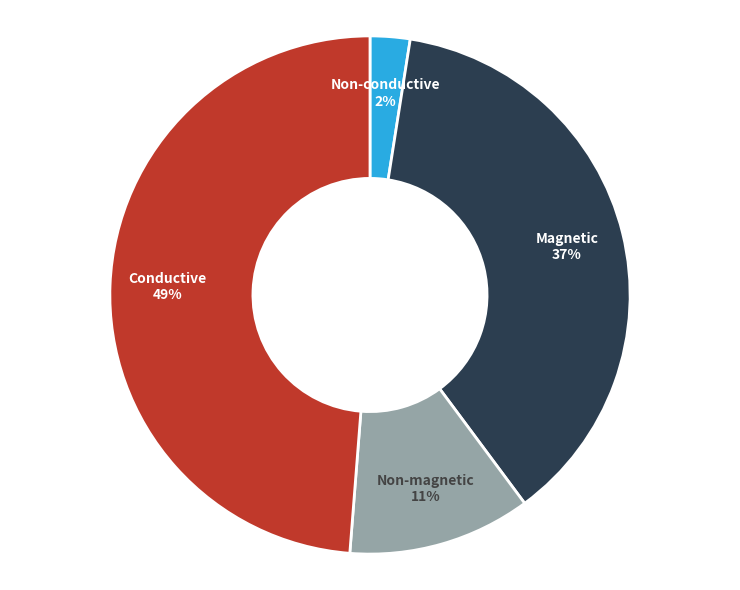

Which has a higher value, Non-conductive or Non-magnetic?

Non-magnetic